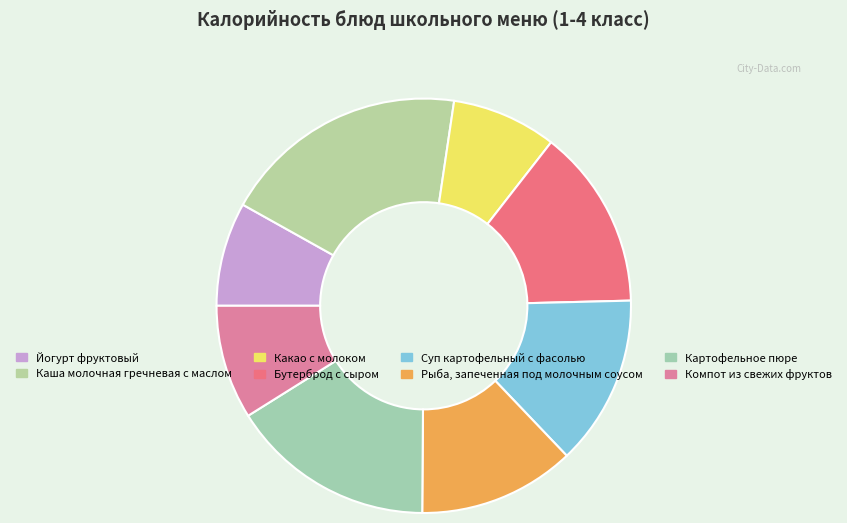

Does any single category account for the majority?

No